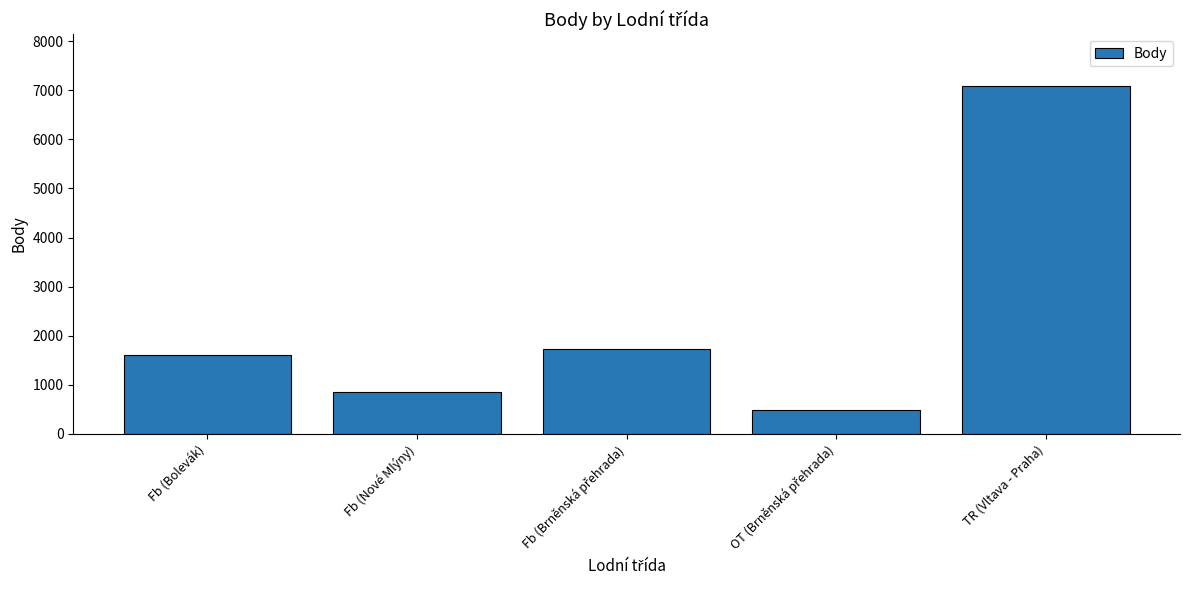

Are the bars grouped side by side (vs. stacked)?

No